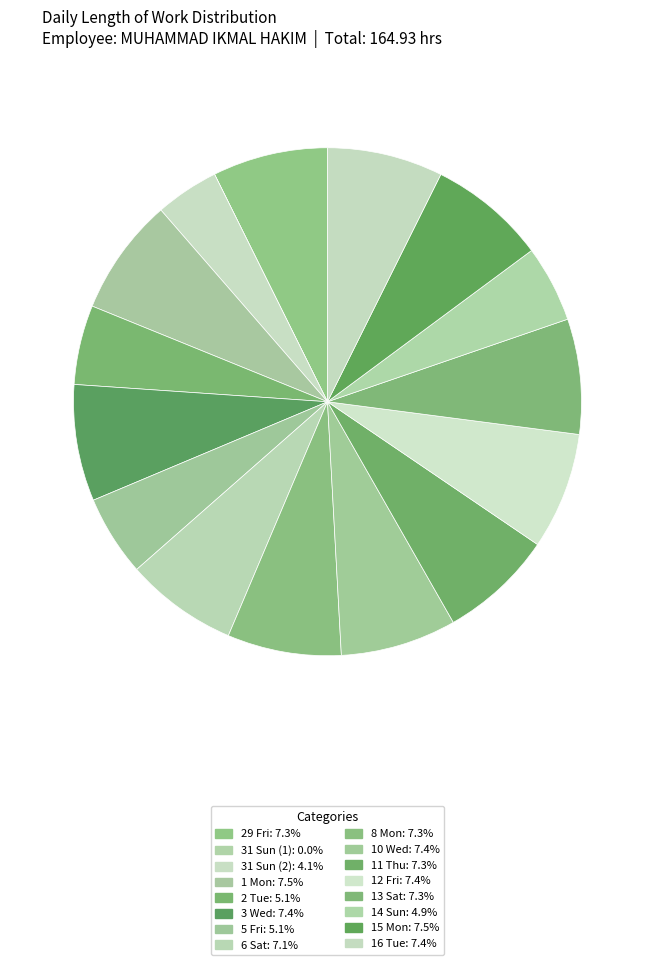

To the nearest percent, what is the combined percentage of 11 Thu and 8 Mon?

15%